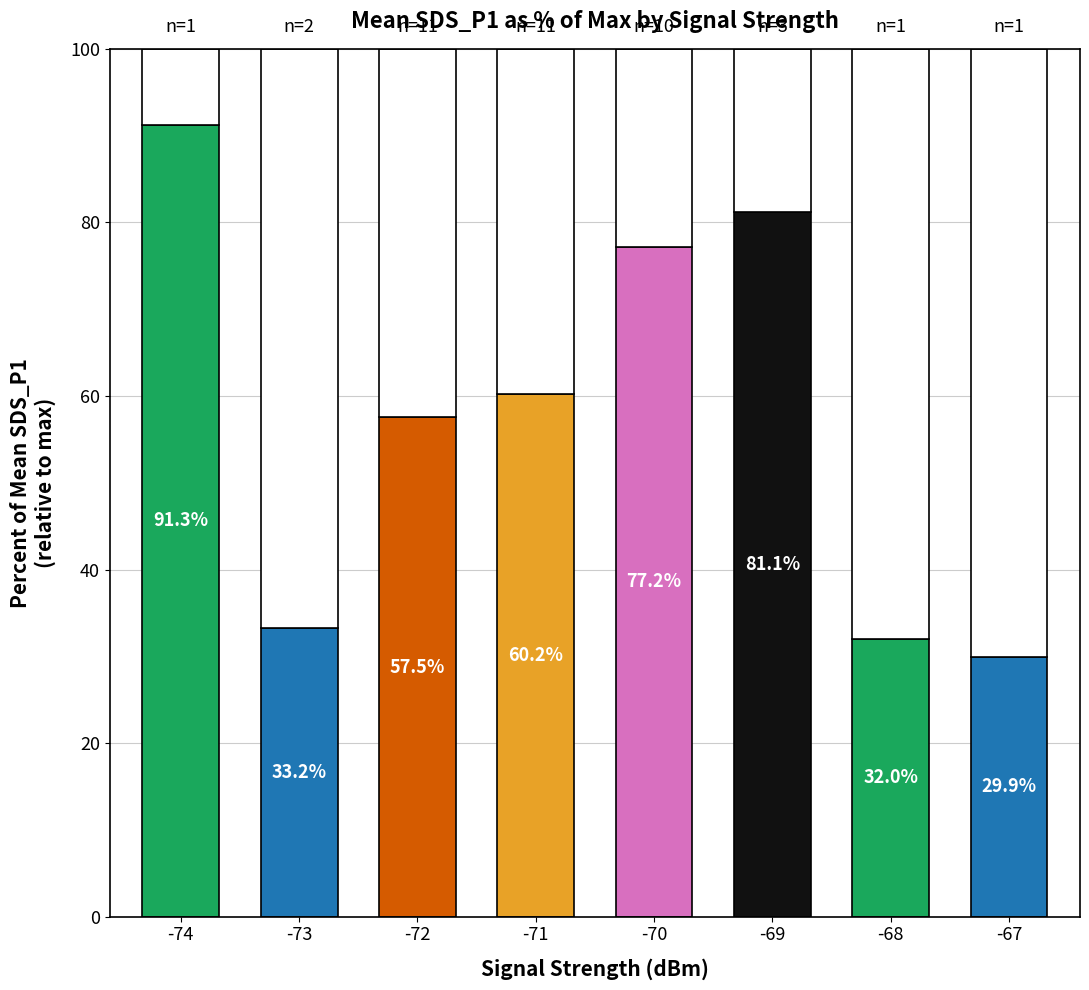

List the labels in order of value, smallest first.

-67, -68, -73, -72, -71, -70, -69, -74